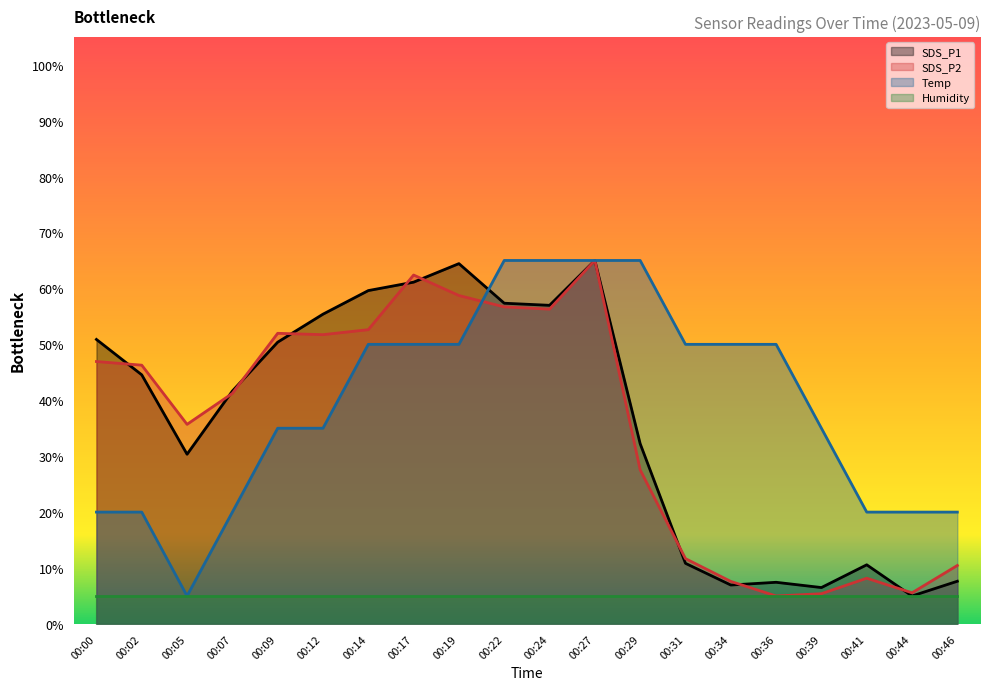

What is the value of the Temp point at the 6th from the left?

35.0